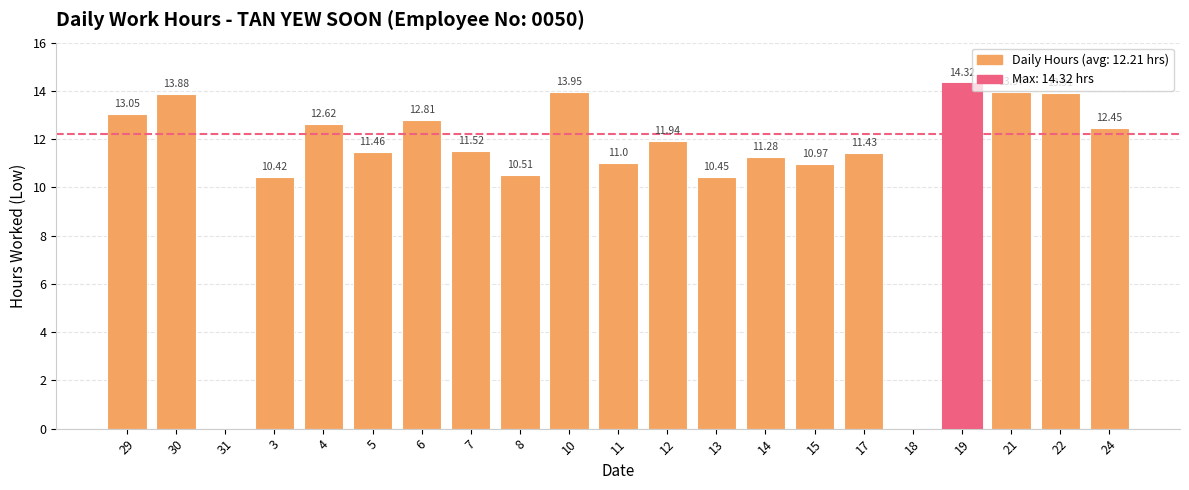

What is the change in value from 12 to 13?

-1.5